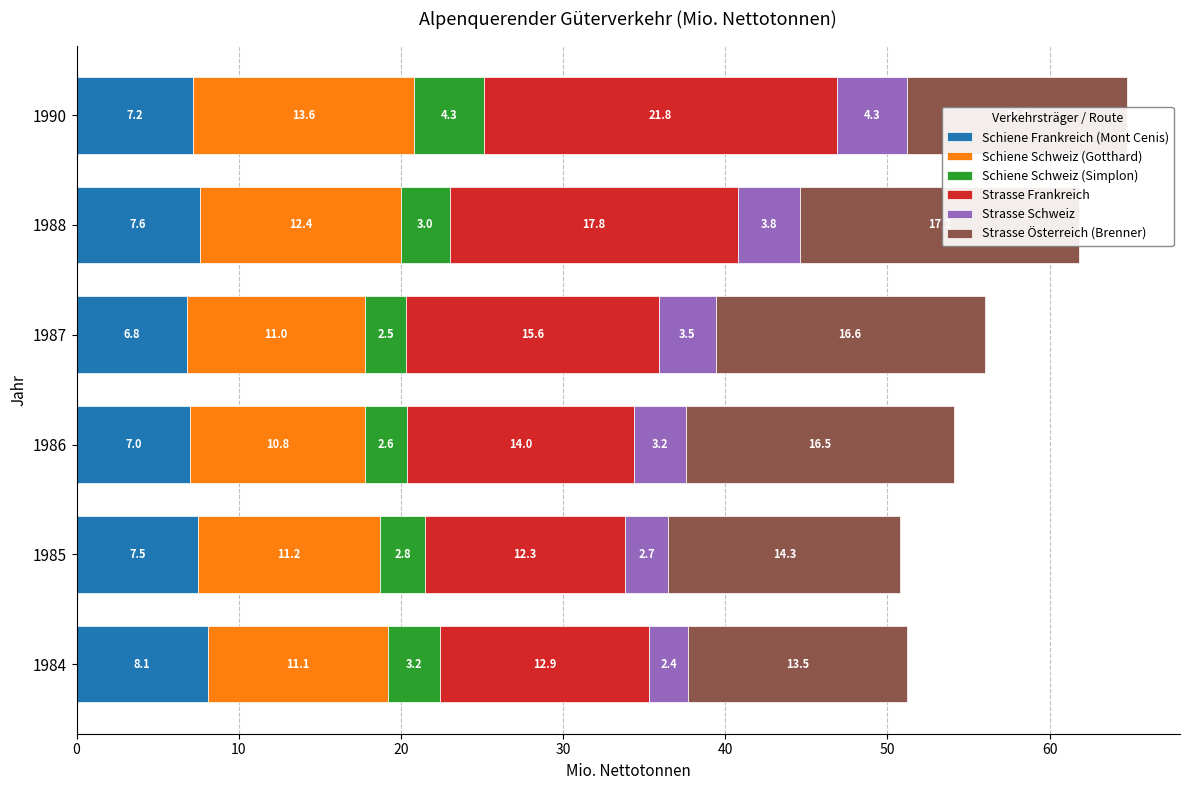

Reading left to right, what are all the values shown in this chart?

Schiene Frankreich (Mont Cenis): 0=8.1	10=7.5	20=7.0	30=6.8	40=7.6	50=7.2
Schiene Schweiz (Gotthard): 0=11.1	10=11.2	20=10.8	30=11.0	40=12.4	50=13.6
Schiene Schweiz (Simplon): 0=3.2	10=2.8	20=2.6	30=2.5	40=3.0	50=4.3
Strasse Frankreich: 0=12.9	10=12.3	20=14.0	30=15.6	40=17.8	50=21.8
Strasse Schweiz: 0=2.4	10=2.7	20=3.2	30=3.5	40=3.8	50=4.3
Strasse Österreich (Brenner): 0=13.5	10=14.3	20=16.5	30=16.6	40=17.2	50=13.6